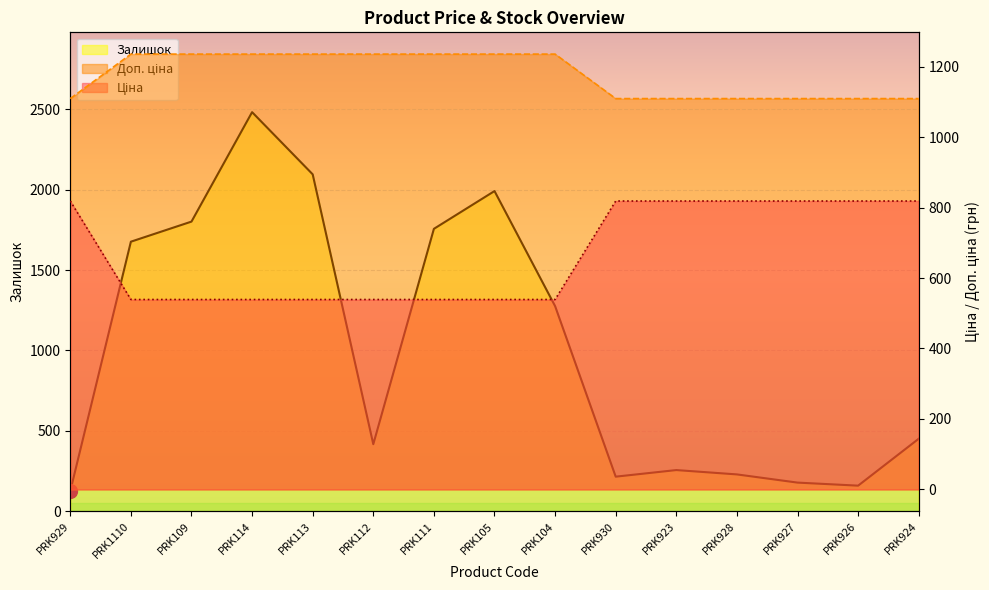

What is the sum of the Доп. ціна values at PRK930 and PRK929?

1637.0